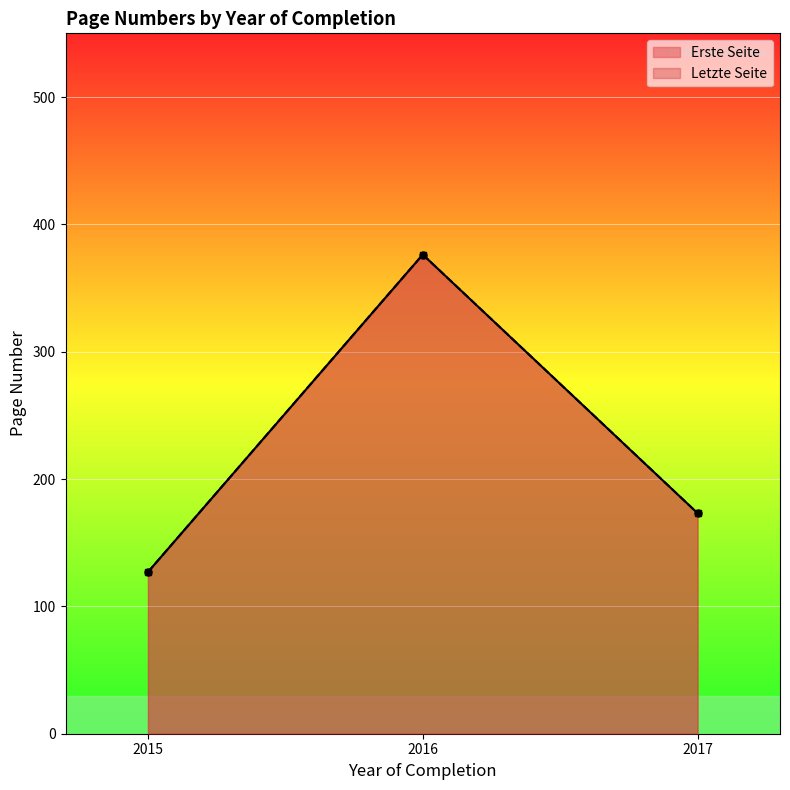

Which series has the widest spread of values?

Erste Seite